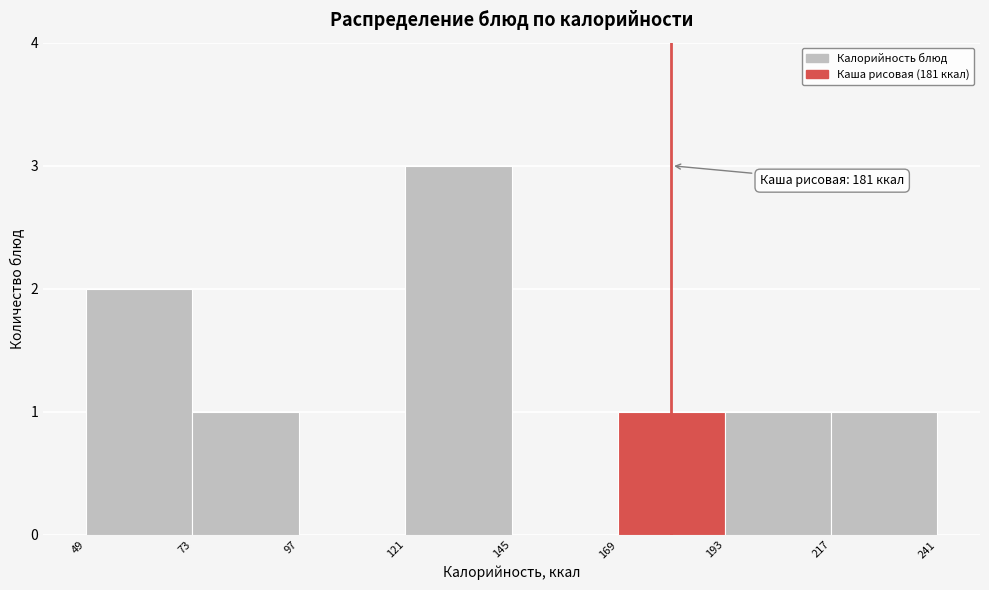

Which range on the x-axis has the tallest bar?

121 to 145